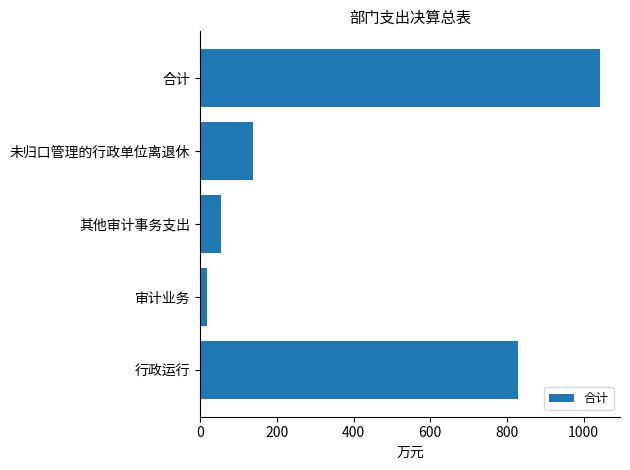

How many categories are shown in the chart?

5